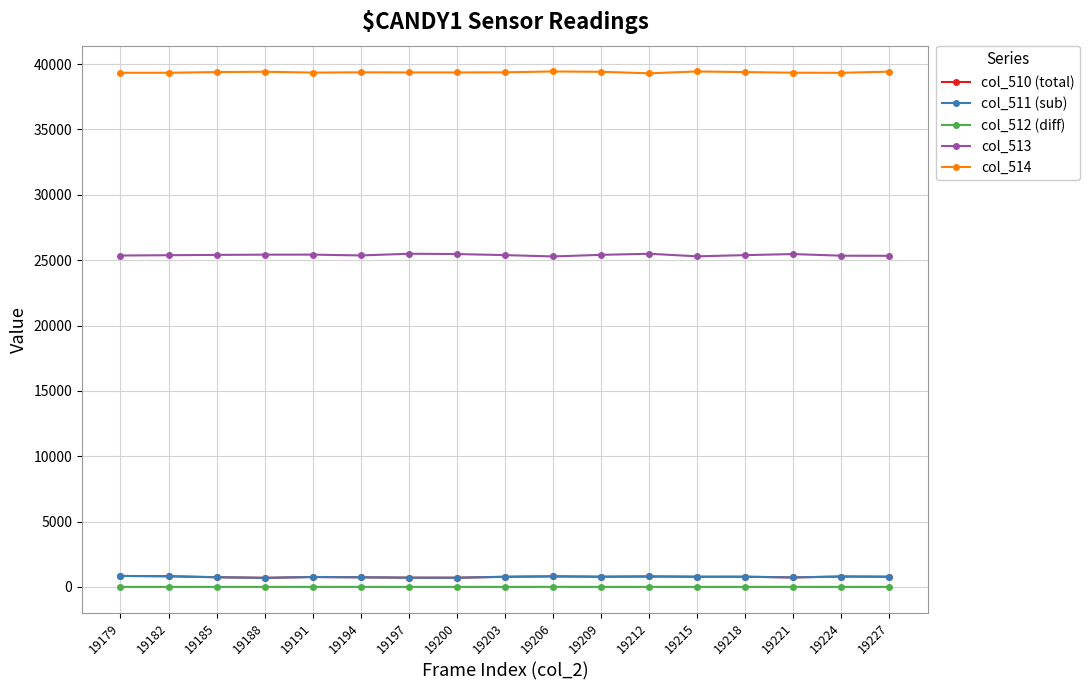

Is it true that col_510 (total) equals 756 at 19191?

True